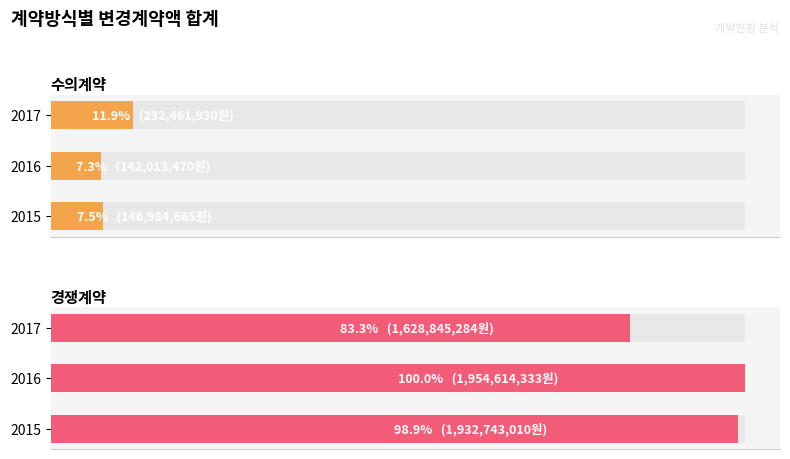

What is the maximum value for 경쟁계약?

1954614333